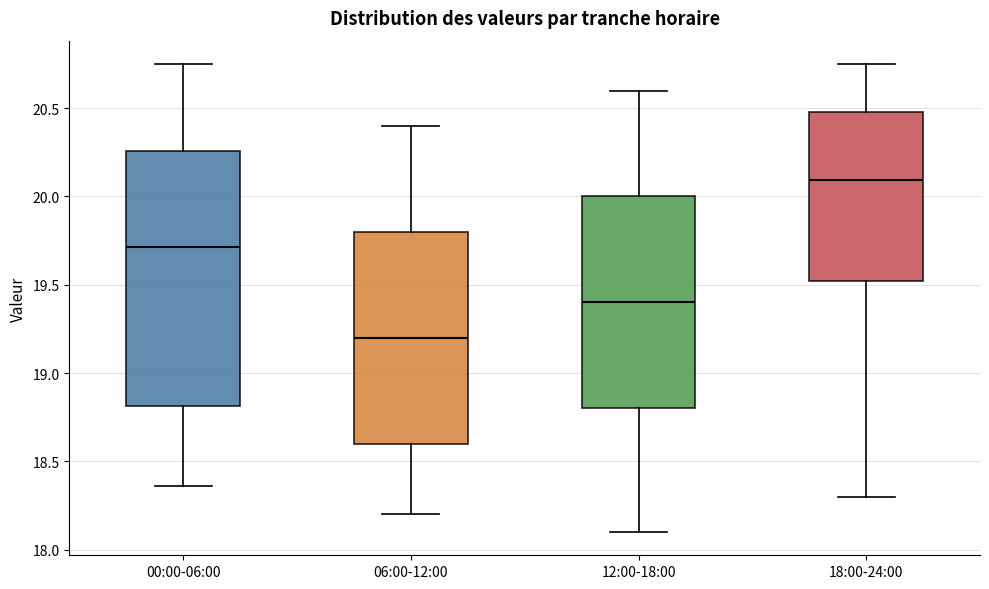

Which box's median line is the lowest?

06:00-12:00